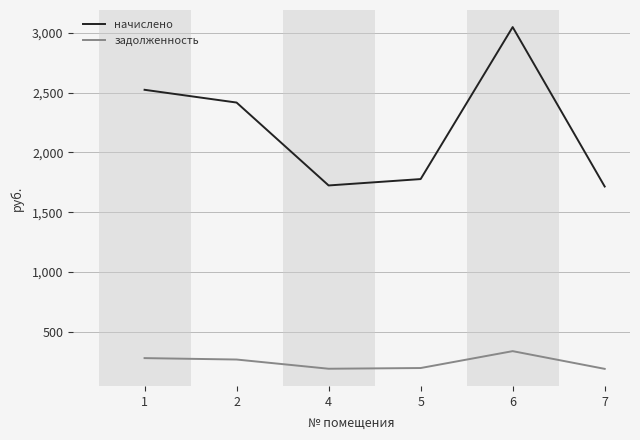

True or false: начислено has a value of 1304.6 at 1.

False